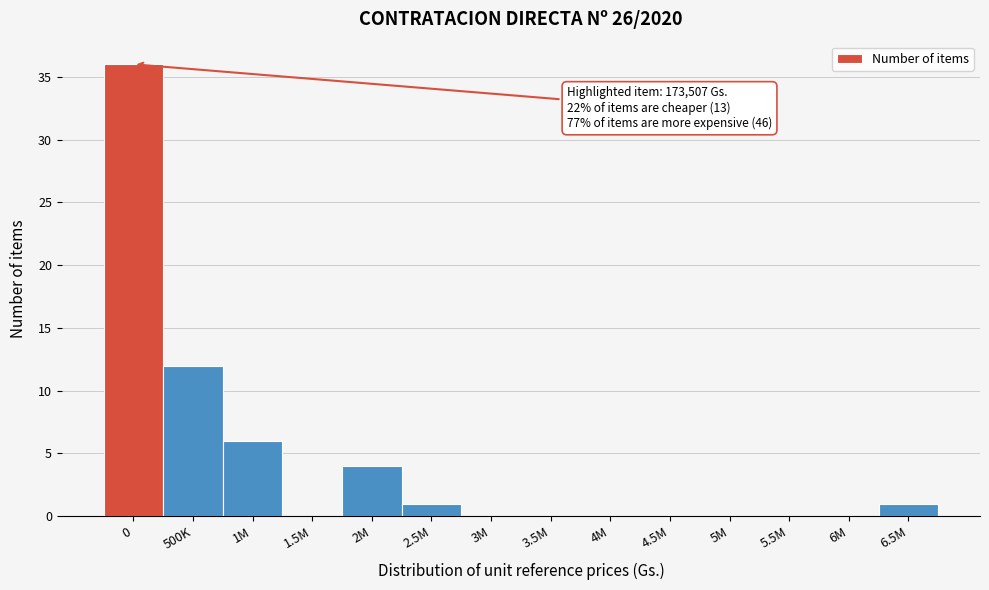

Reading left to right, list all the values displayed in this chart.

0=36	500K=12	1M=6	1.5M=0	2M=4	2.5M=1	3M=0	3.5M=0	4M=0	4.5M=0	5M=0	5.5M=0	6M=0	6.5M=1